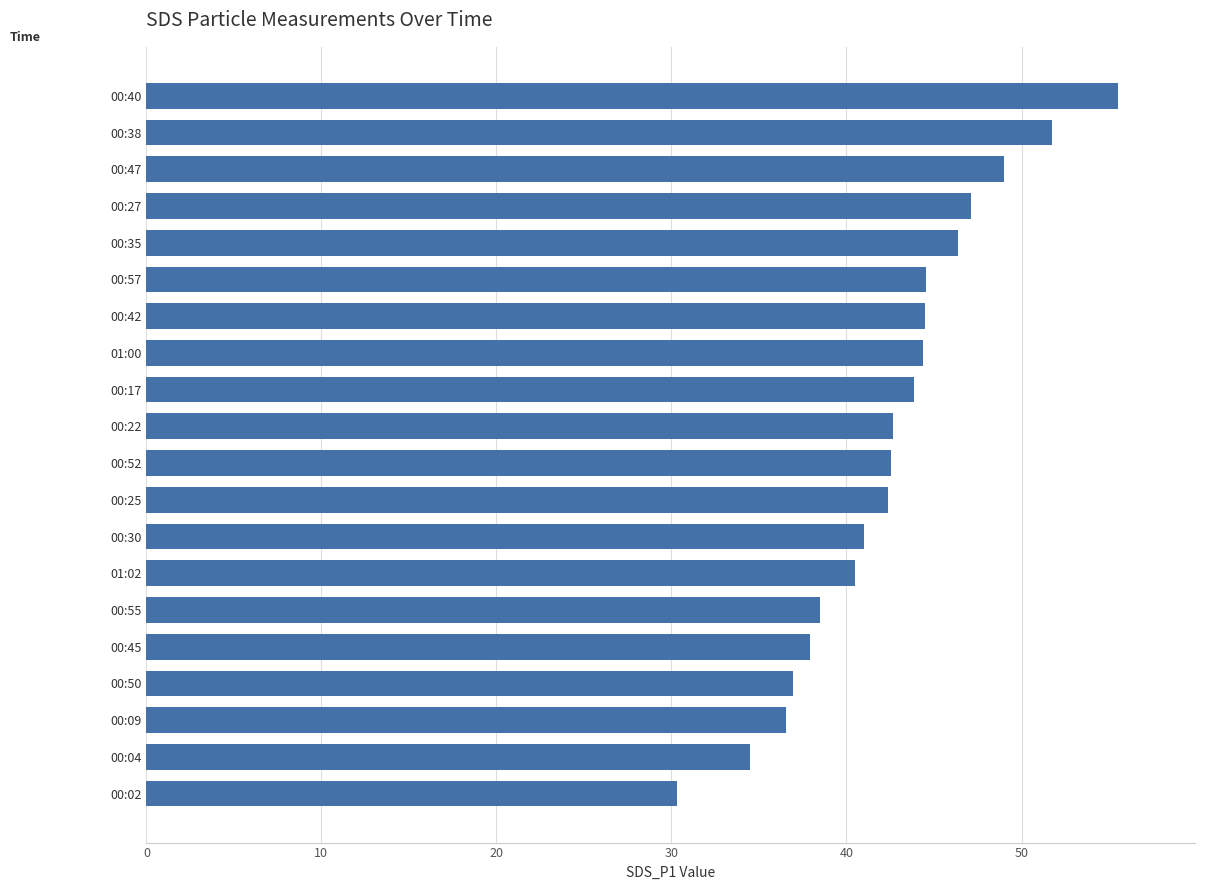

Is it true that the value at 00:25 is 27.0?

False